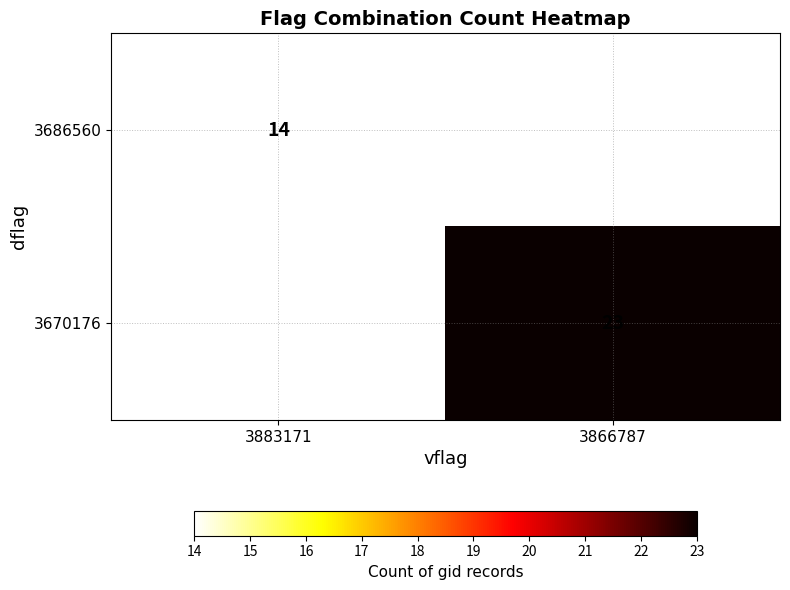

True or false: 3670176 has a value of 23 at 3866787.

True